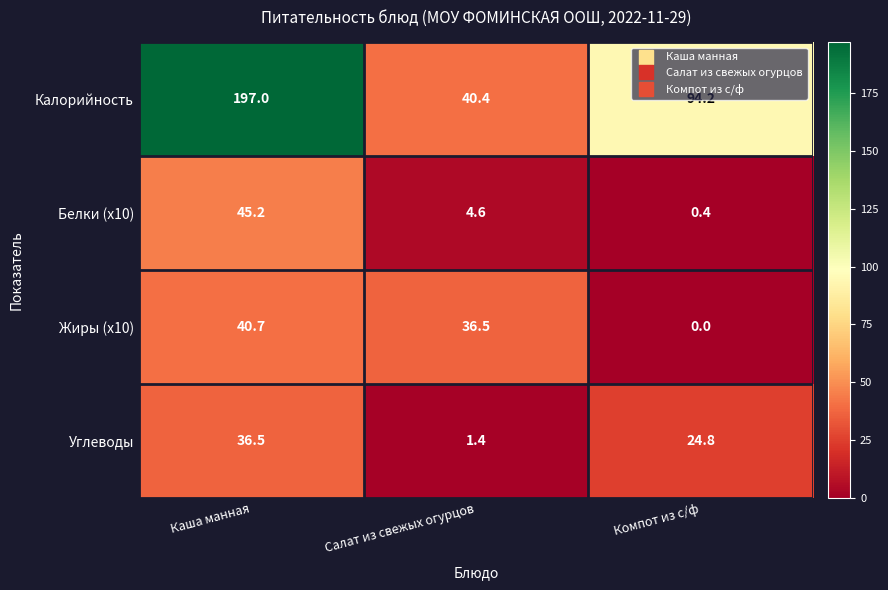

Which series changed the most between Каша манная and Компот из с/ф?

Калорийность